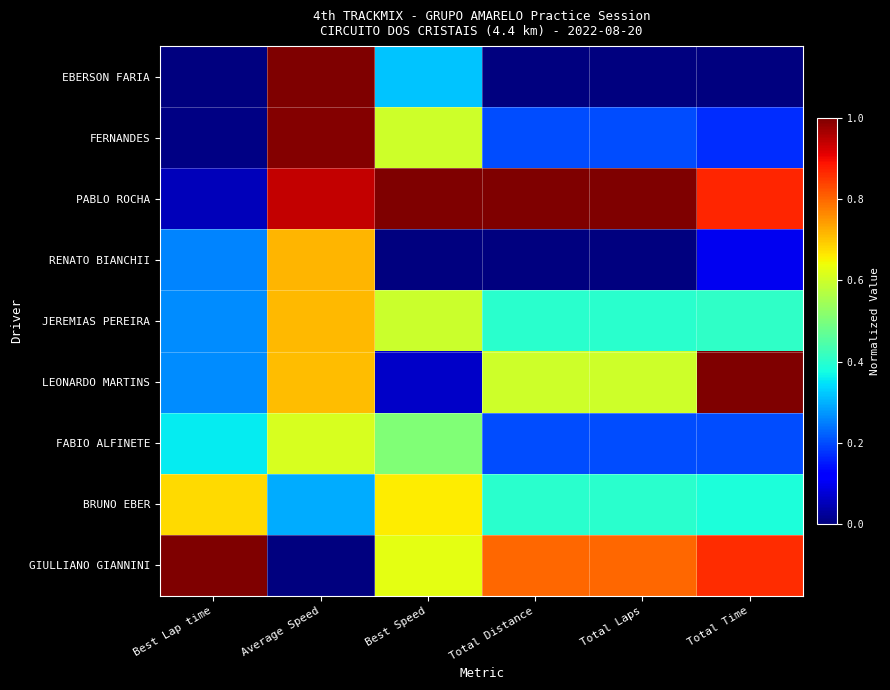

List the series in order of their peak value, lowest first.

FABIO ALFINETE, BRUNO EBER, JEREMIAS PEREIRA, RENATO BIANCHII, FERNANDES, EBERSON FARIA, PABLO ROCHA, LEONARDO MARTINS, GIULLIANO GIANNINI